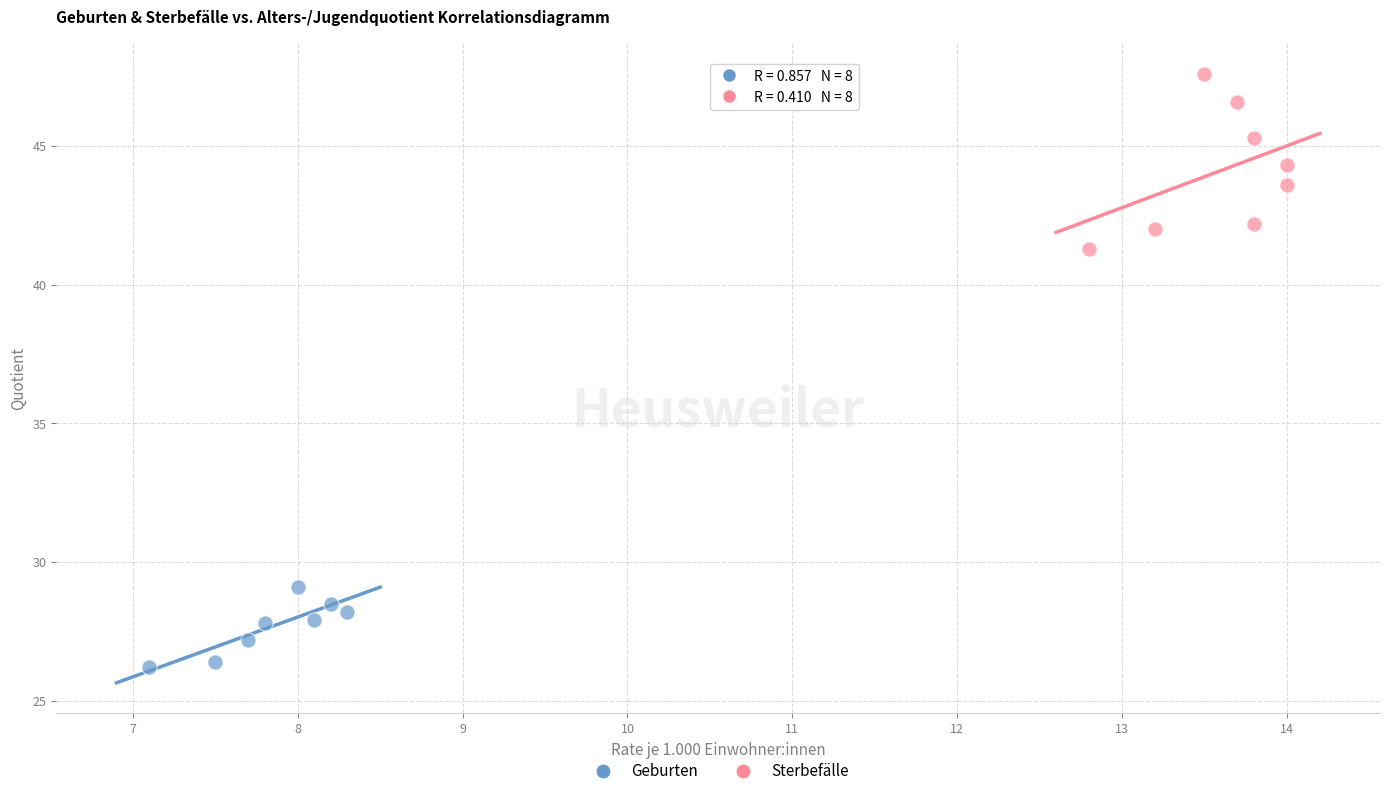

Which series has the largest Y range (max minus min)?

Sterbefälle